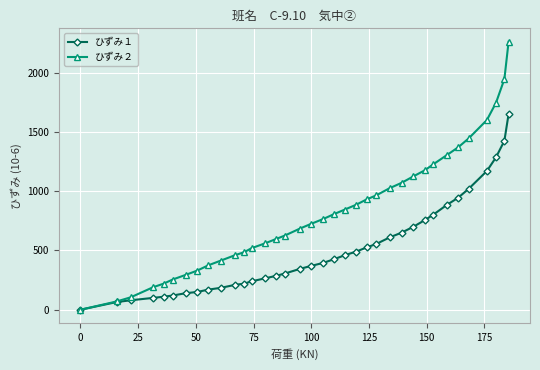

Which series has the widest spread of values?

ひずみ２